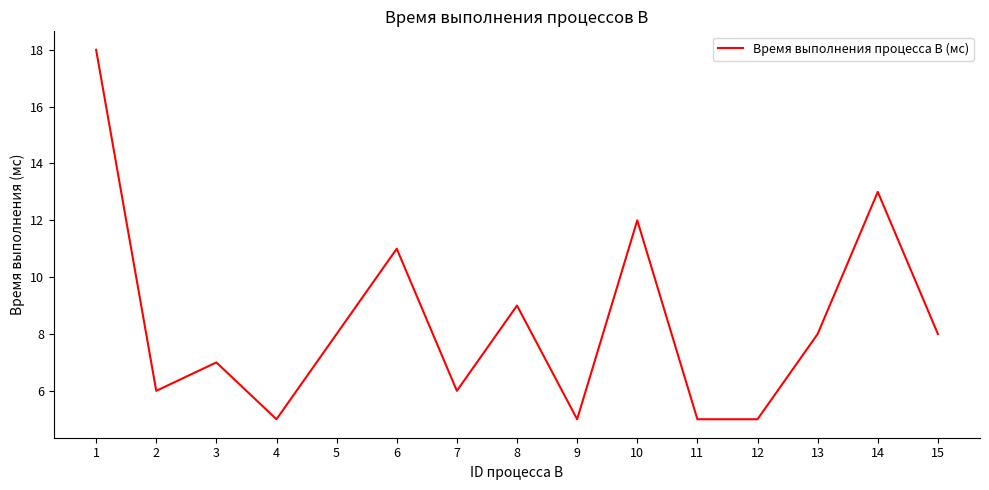

What is the greatest value displayed?

18